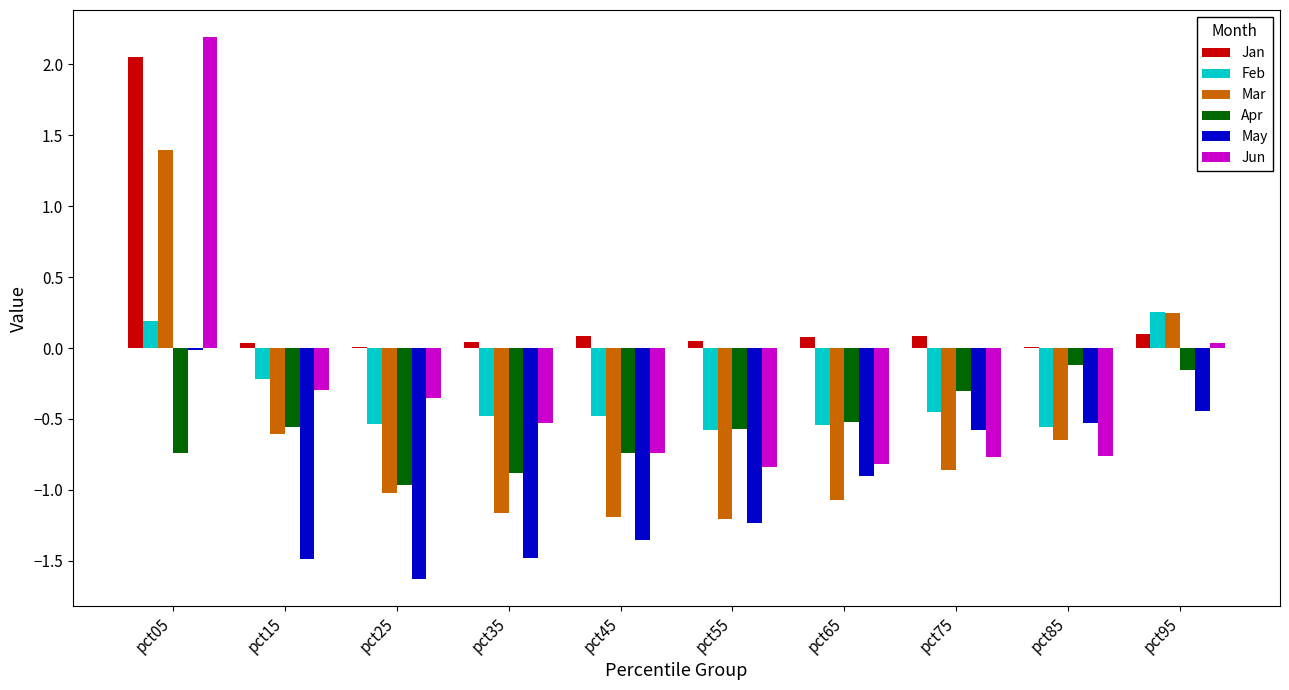

Count the number of categories in the chart.

10